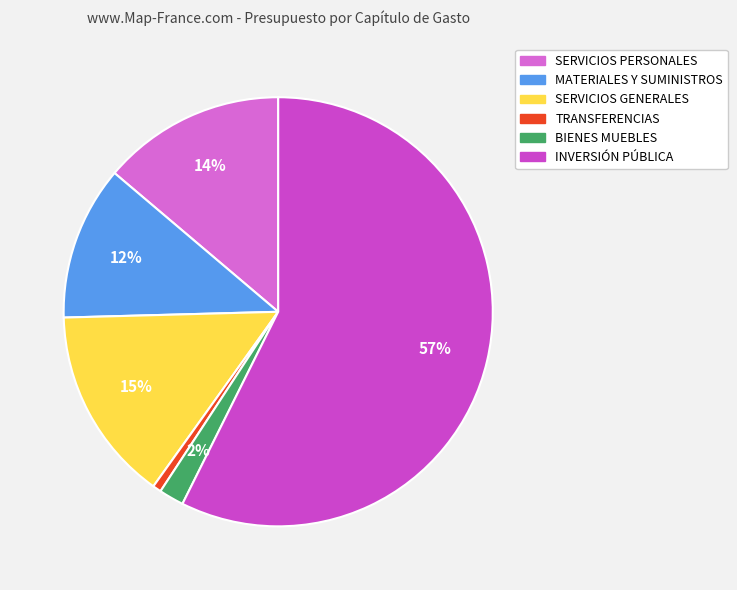

Count the number of slices in the pie.

6